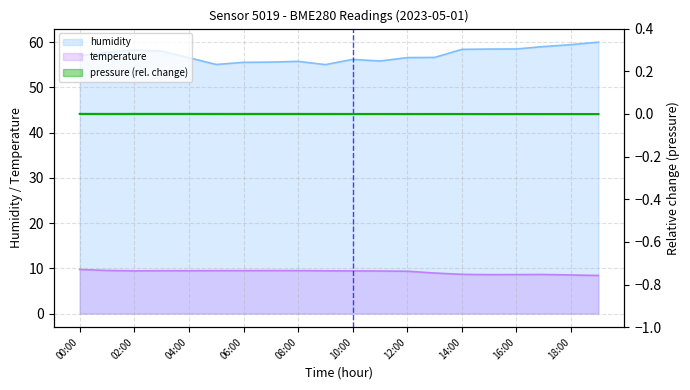

Which series has the largest total across all categories?

humidity